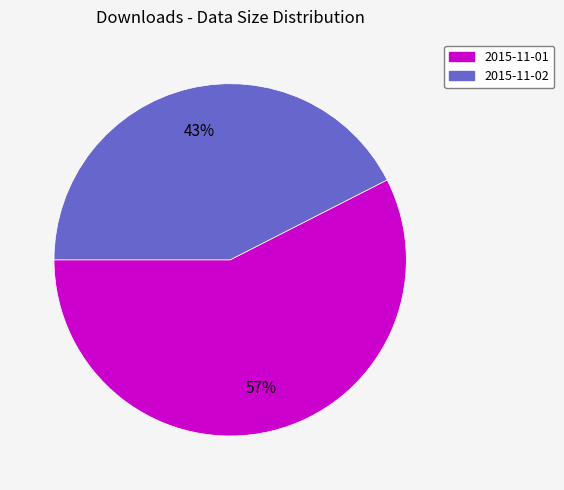

Count the number of slices in the pie.

2